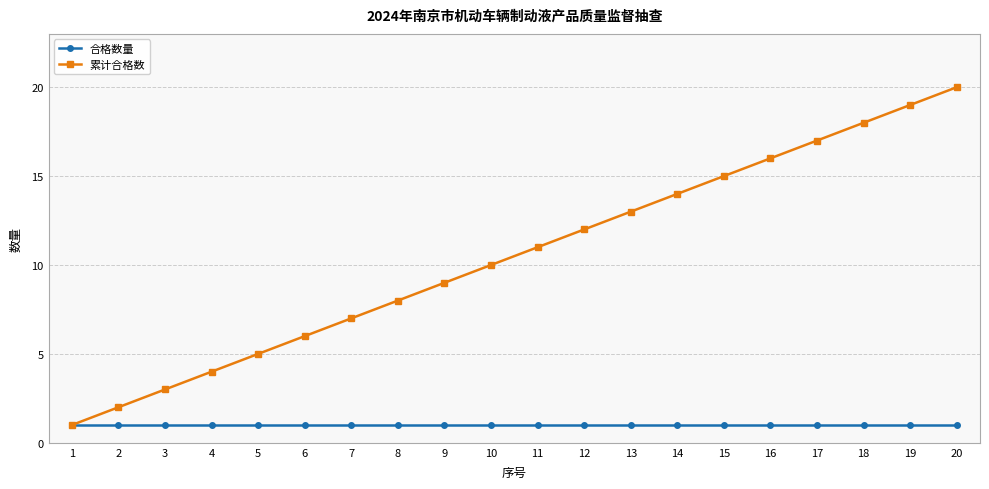

The 累计合格数 series shows 9 at 16. True or false?

False